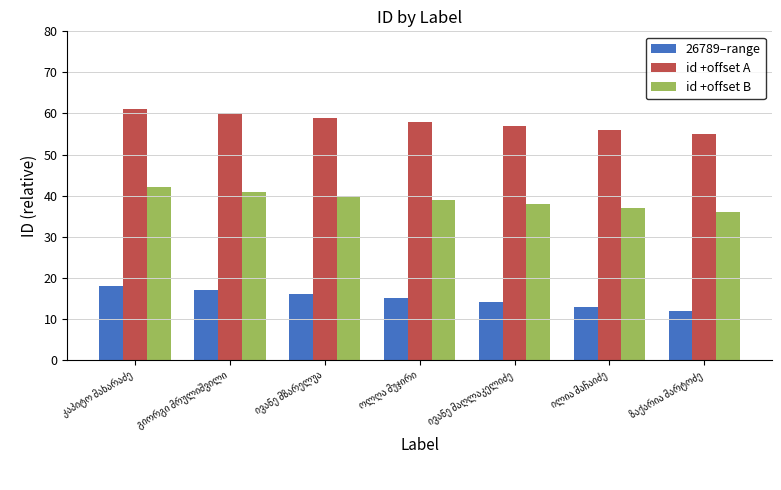

What is the average value of the id +offset B series?

39